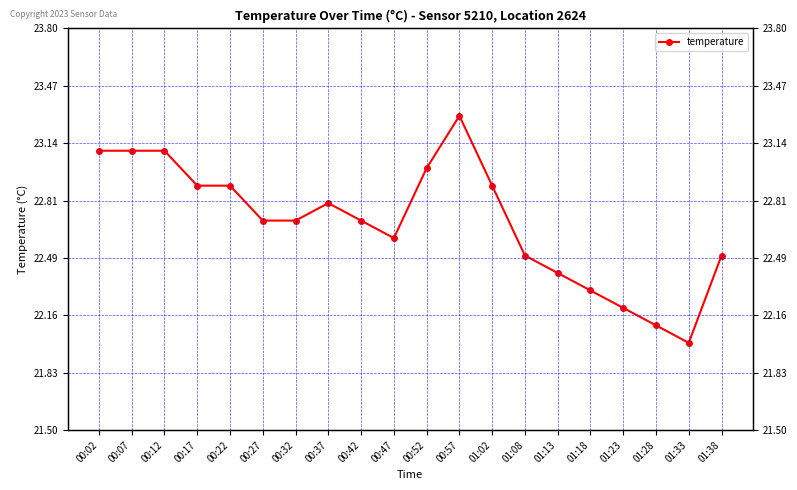

Which category has the lowest value across all series?

01:33